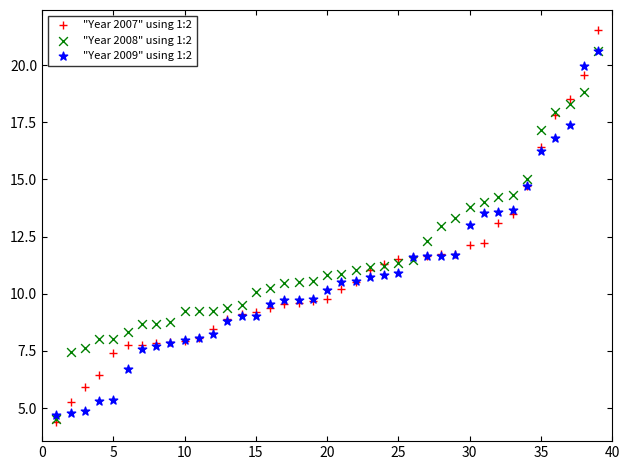

What are all the series names shown in the legend?

"Year 2007" using 1:2, "Year 2008" using 1:2, "Year 2009" using 1:2